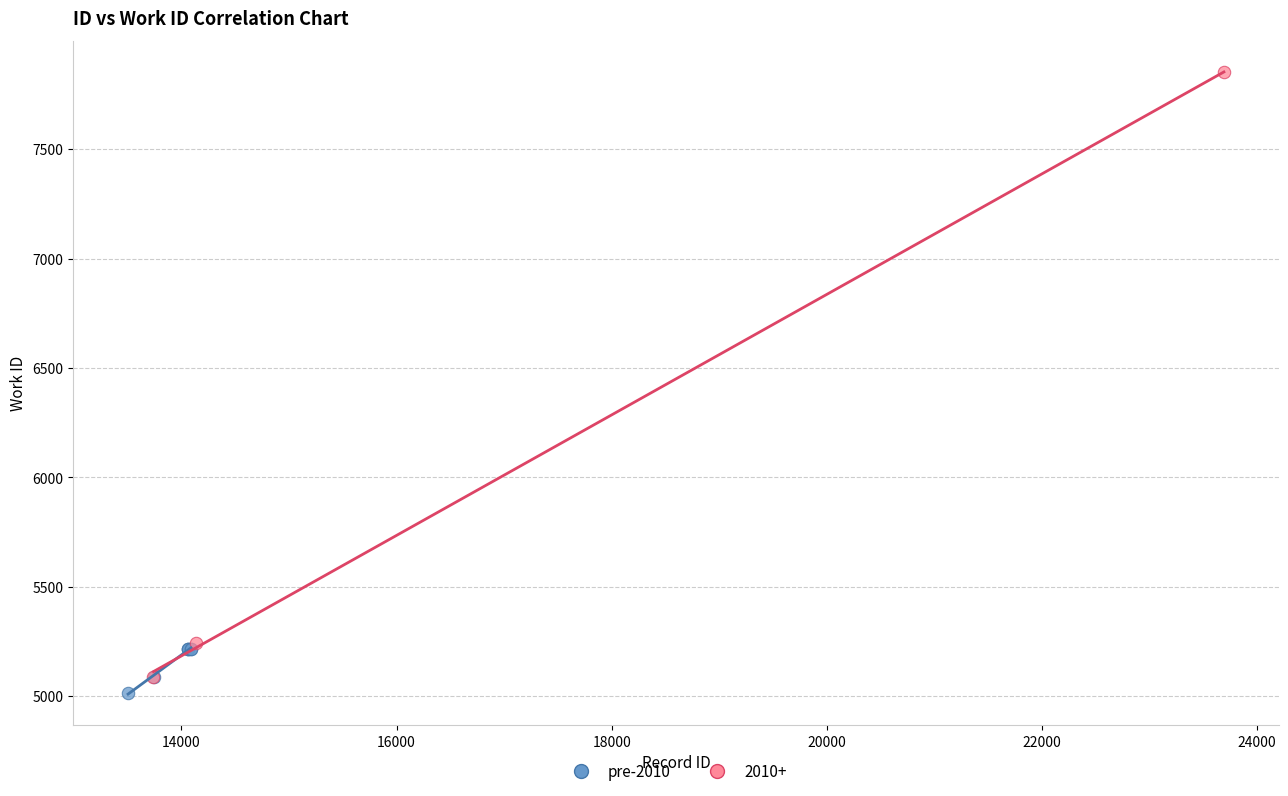

Which series has the widest spread of Y values?

2010+